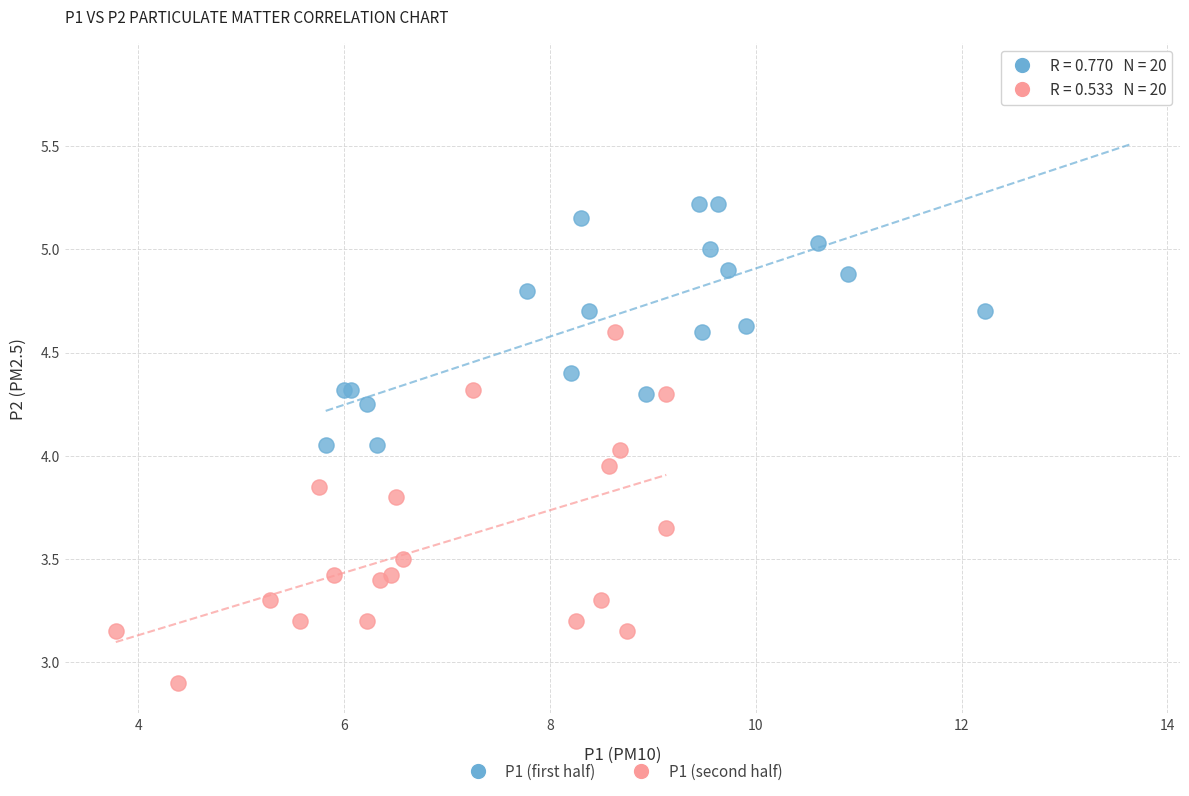

Which series reaches the maximum Y coordinate?

P1 (first half)